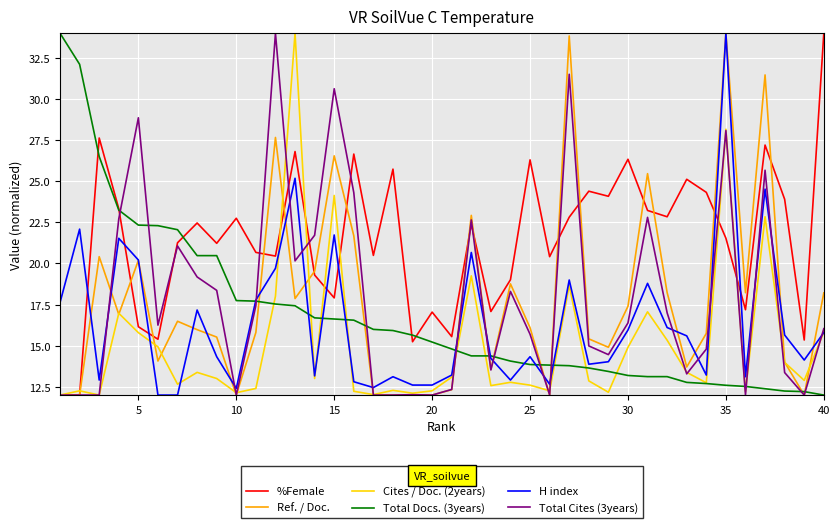

What is the minimum value for Cites / Doc. (2years)?

12.0